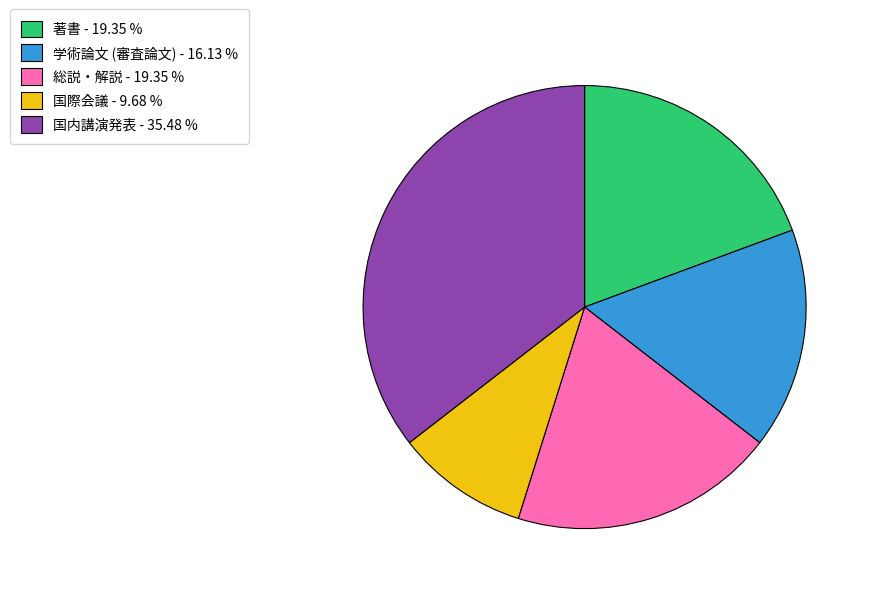

Do 総説・解説 and 国内講演発表 together represent more than half of the pie?

Yes